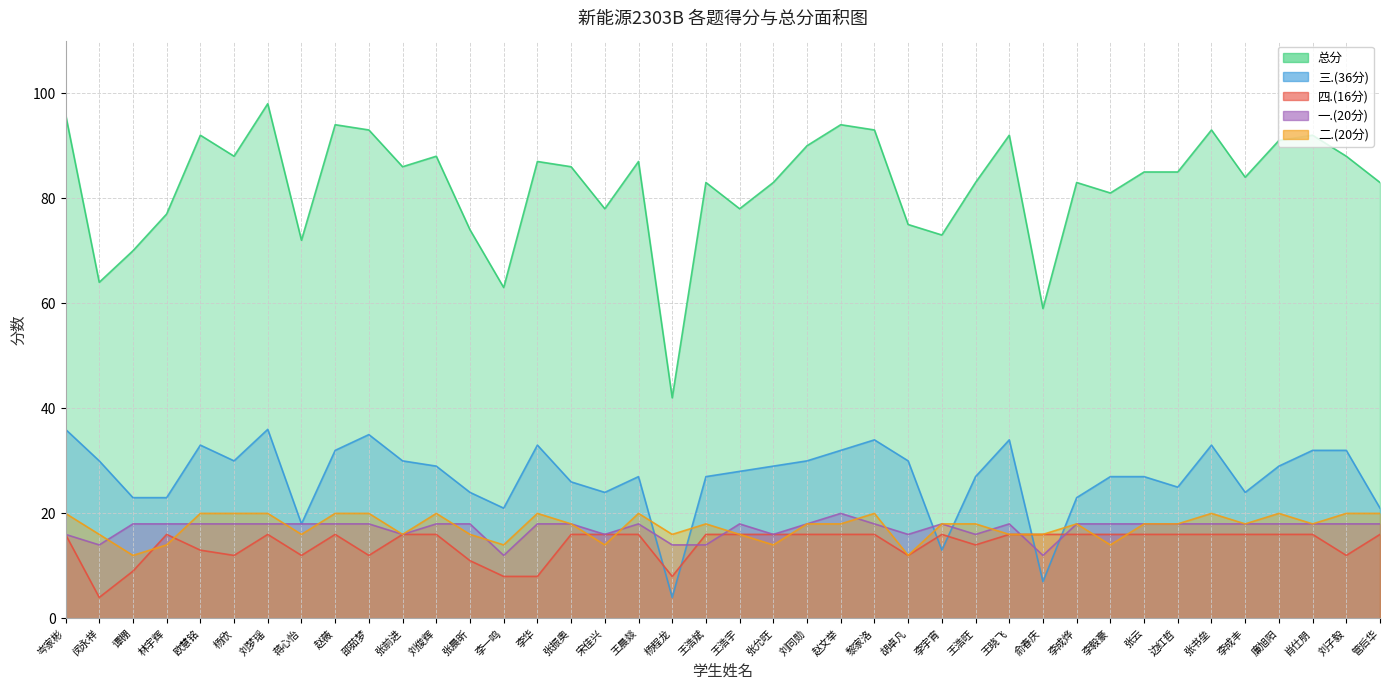

What is the label of the 32nd point from the left?

李毅豪